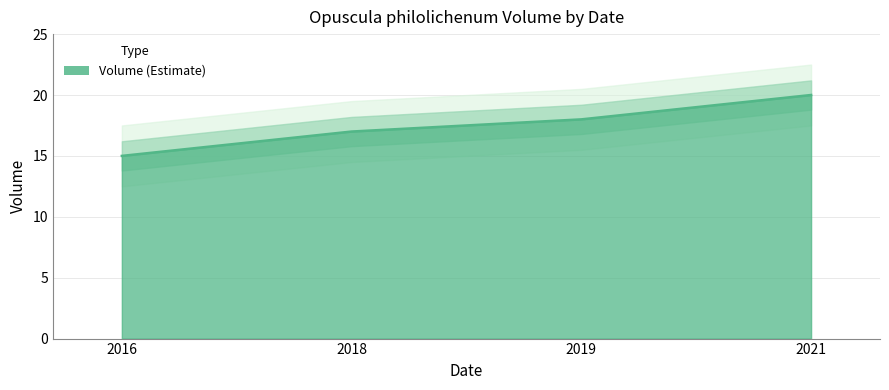

What is the value of the 1st point from the left?

15